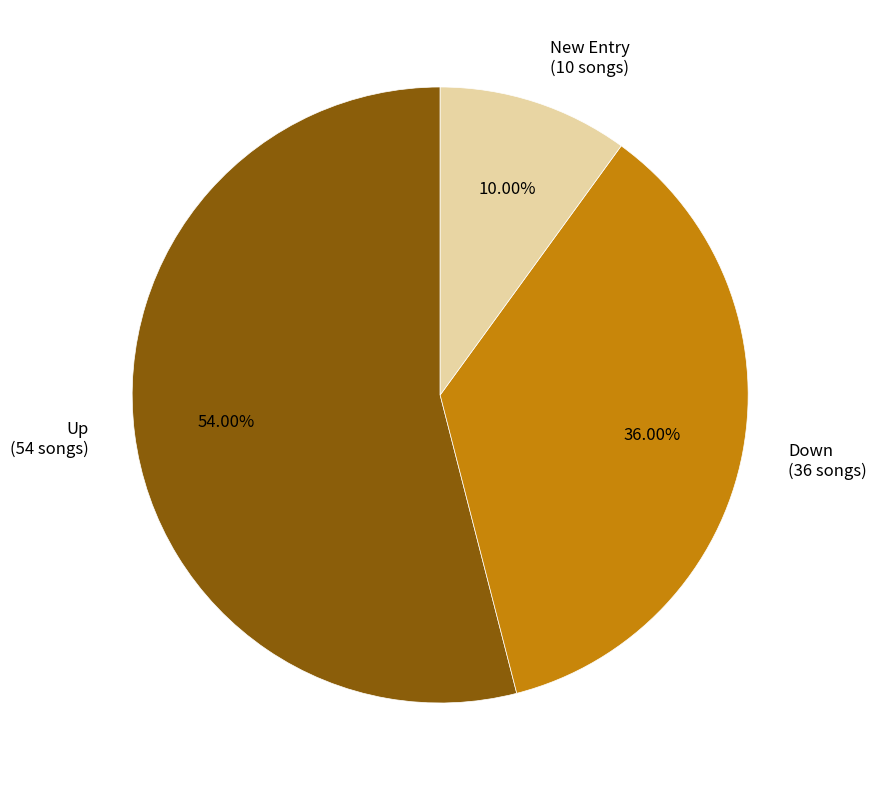

What is the majority slice?

Up (54 songs)